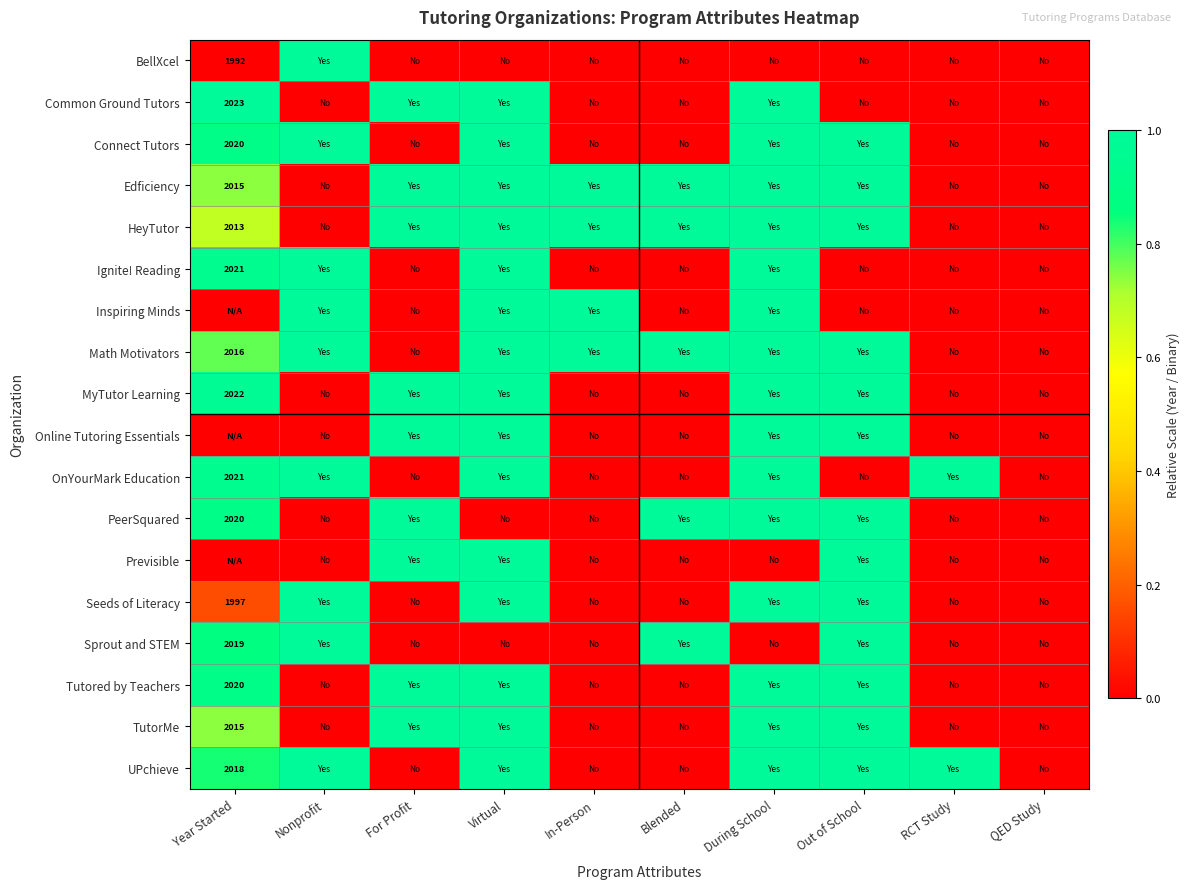

Rank the series at QED Study from highest to lowest value.

BellXcel, Common Ground Tutors, Connect Tutors, Edficiency, HeyTutor, Ignite! Reading, Inspiring Minds, Math Motivators, MyTutor Learning, Online Tutoring Essentials, OnYourMark Education, PeerSquared, Previsible, Seeds of Literacy, Sprout and STEM, Tutored by Teachers, TutorMe, UPchieve